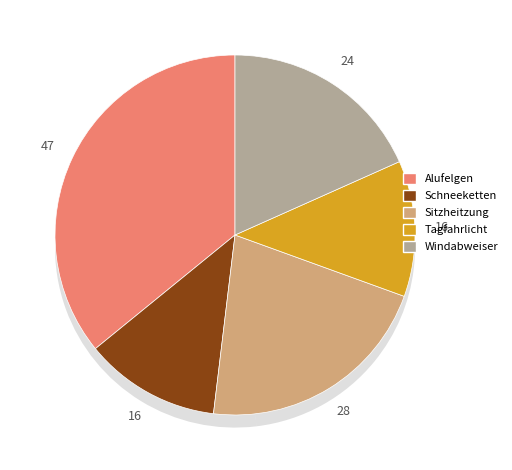

What is the ratio of the value at Alufelgen to the value at Schneeketten?

2.9